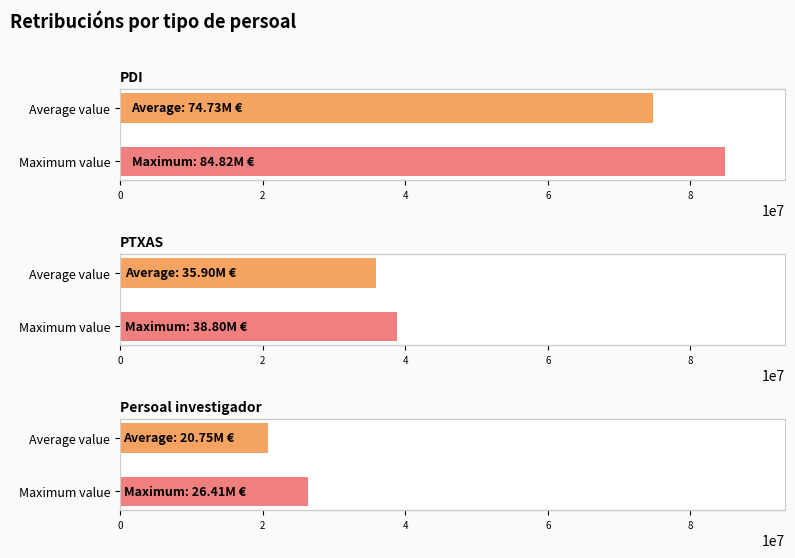

Rank the series by their average value, from highest to lowest.

PDI, PTXAS, Persoal investigador